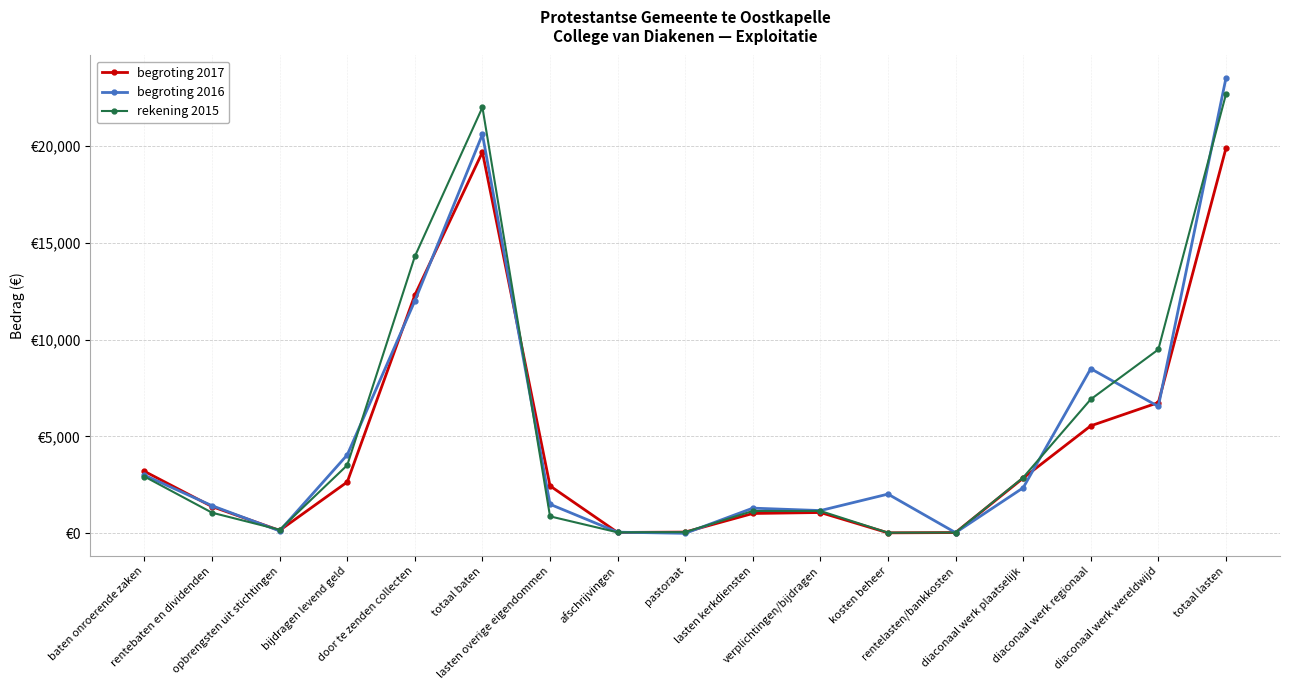

Which series has the largest total across all categories?

rekening 2015